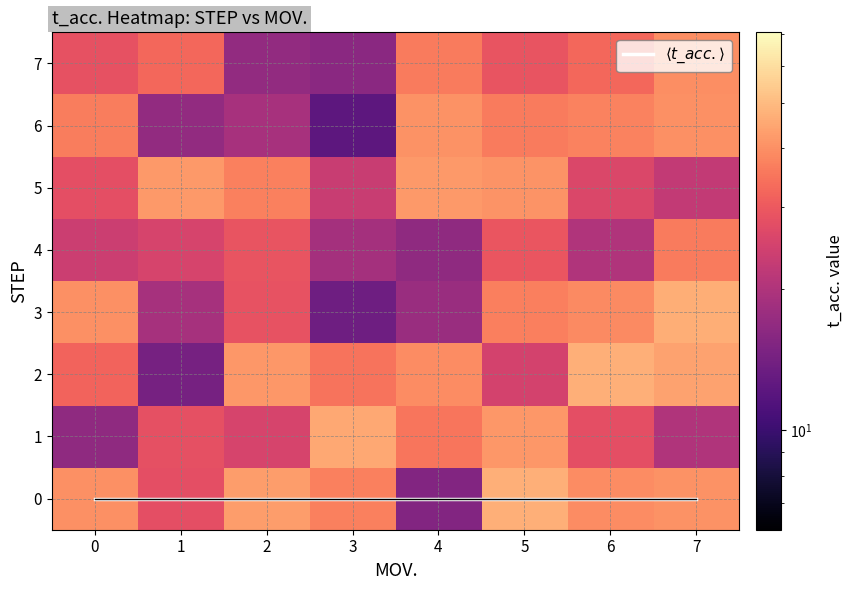

What is the difference between the 6 values at 2 and 4?

21.1